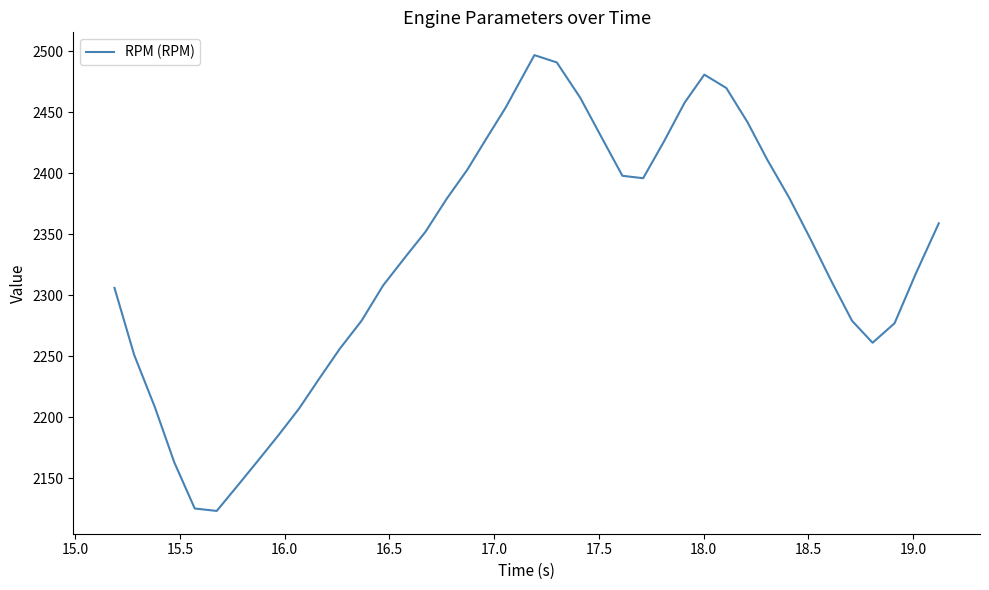

What is the sum of all values?

93191